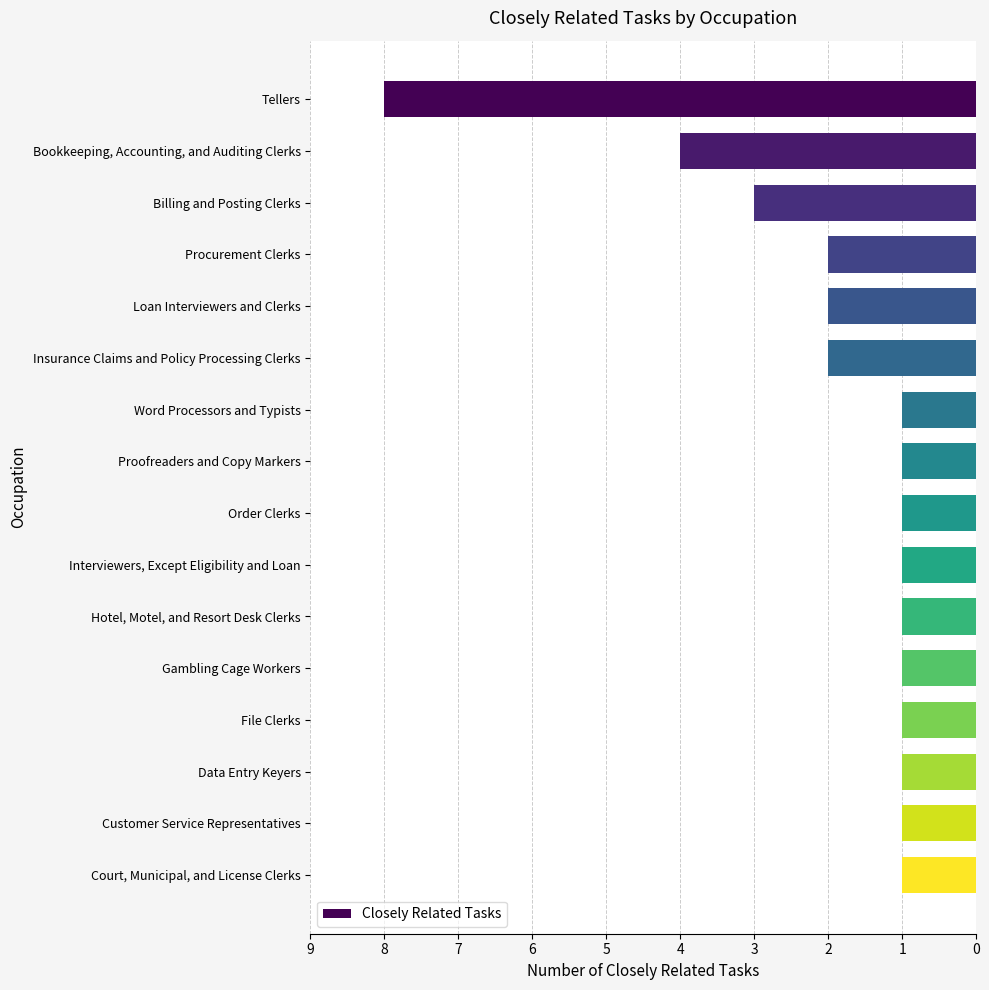

What is the maximum value shown in the chart?

8